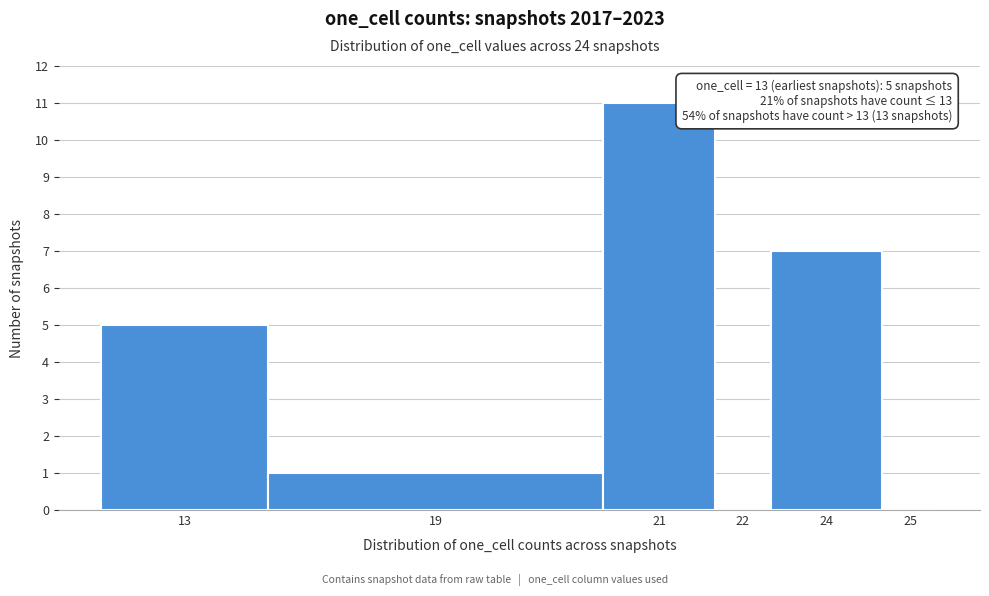

Reading right to left, list all the values displayed in this chart.

25=0	24=7	22=0	21=11	19=1	13=5